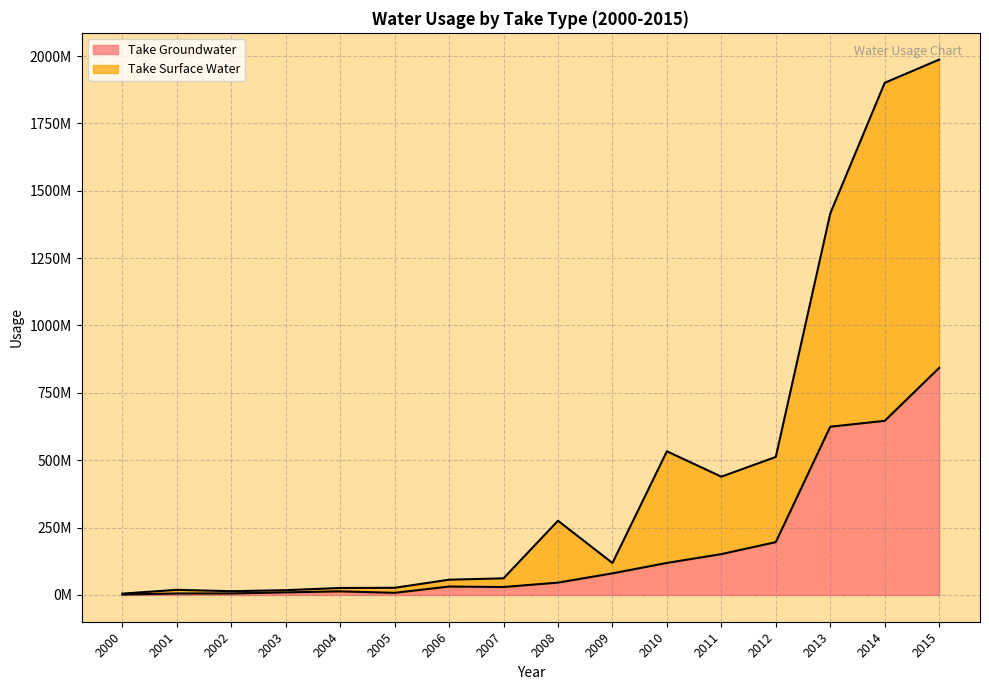

Which series changed the most between 2002 and 2011?

Take Surface Water